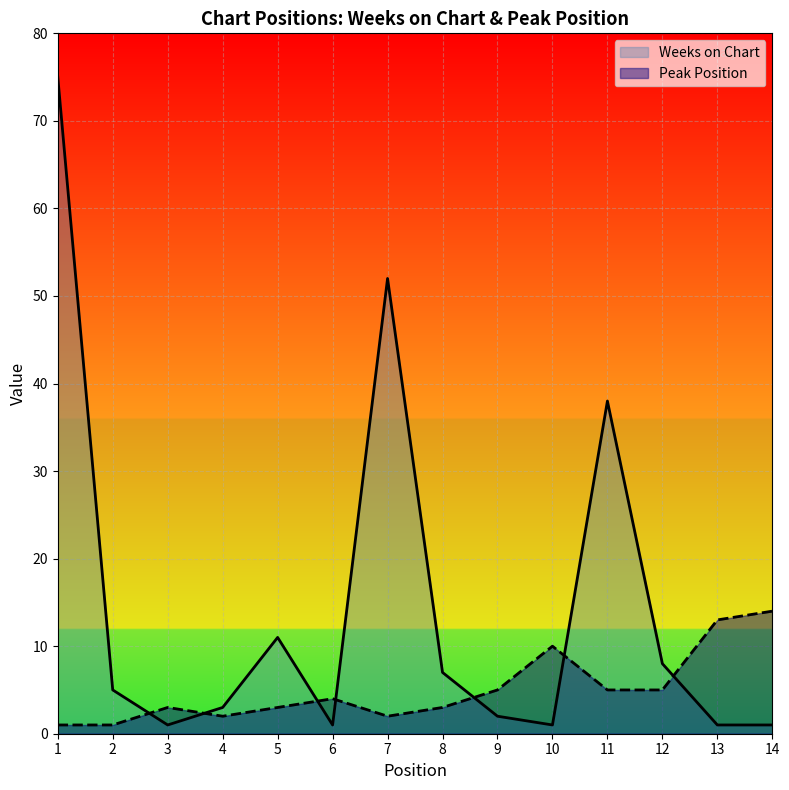

True or false: Peak Position and Weeks on Chart cross at least once.

True